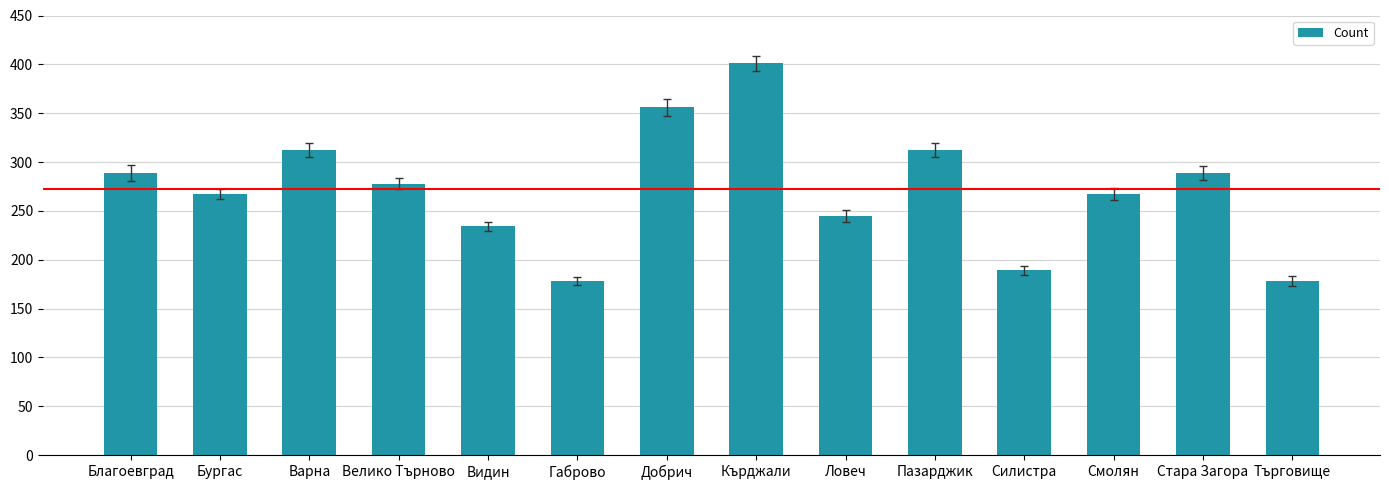

What is the difference between the second highest and minimum values?

178